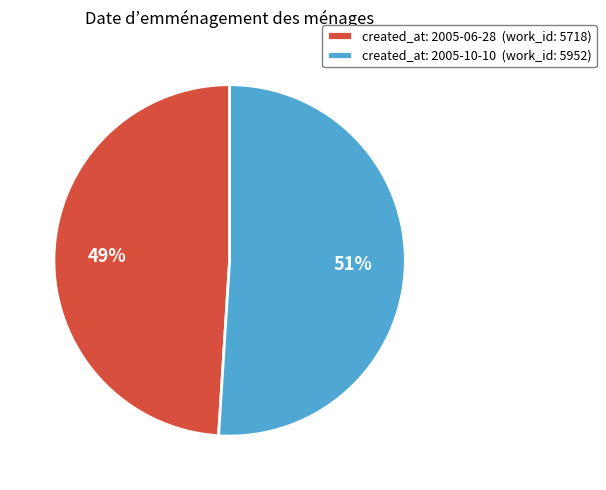

True or false: created_at: 2005-10-10 (work_id: 5952) accounts for 63% of the total.

False